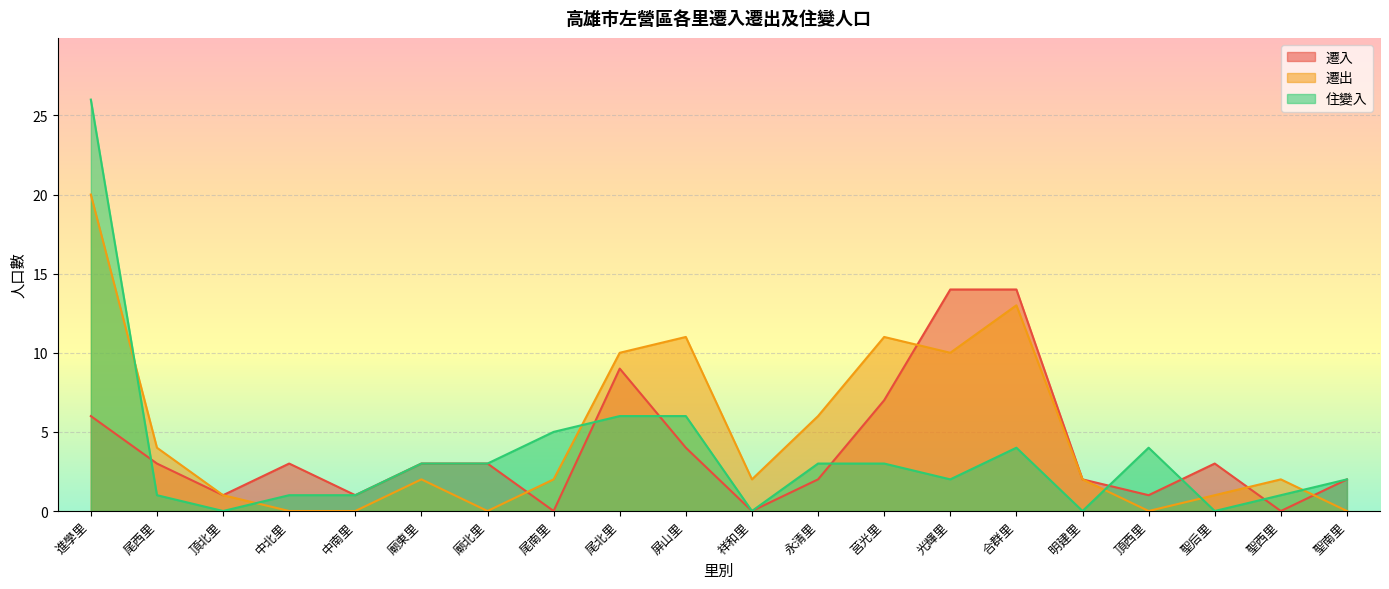

How many data points in 遷出 are less than 2?

7